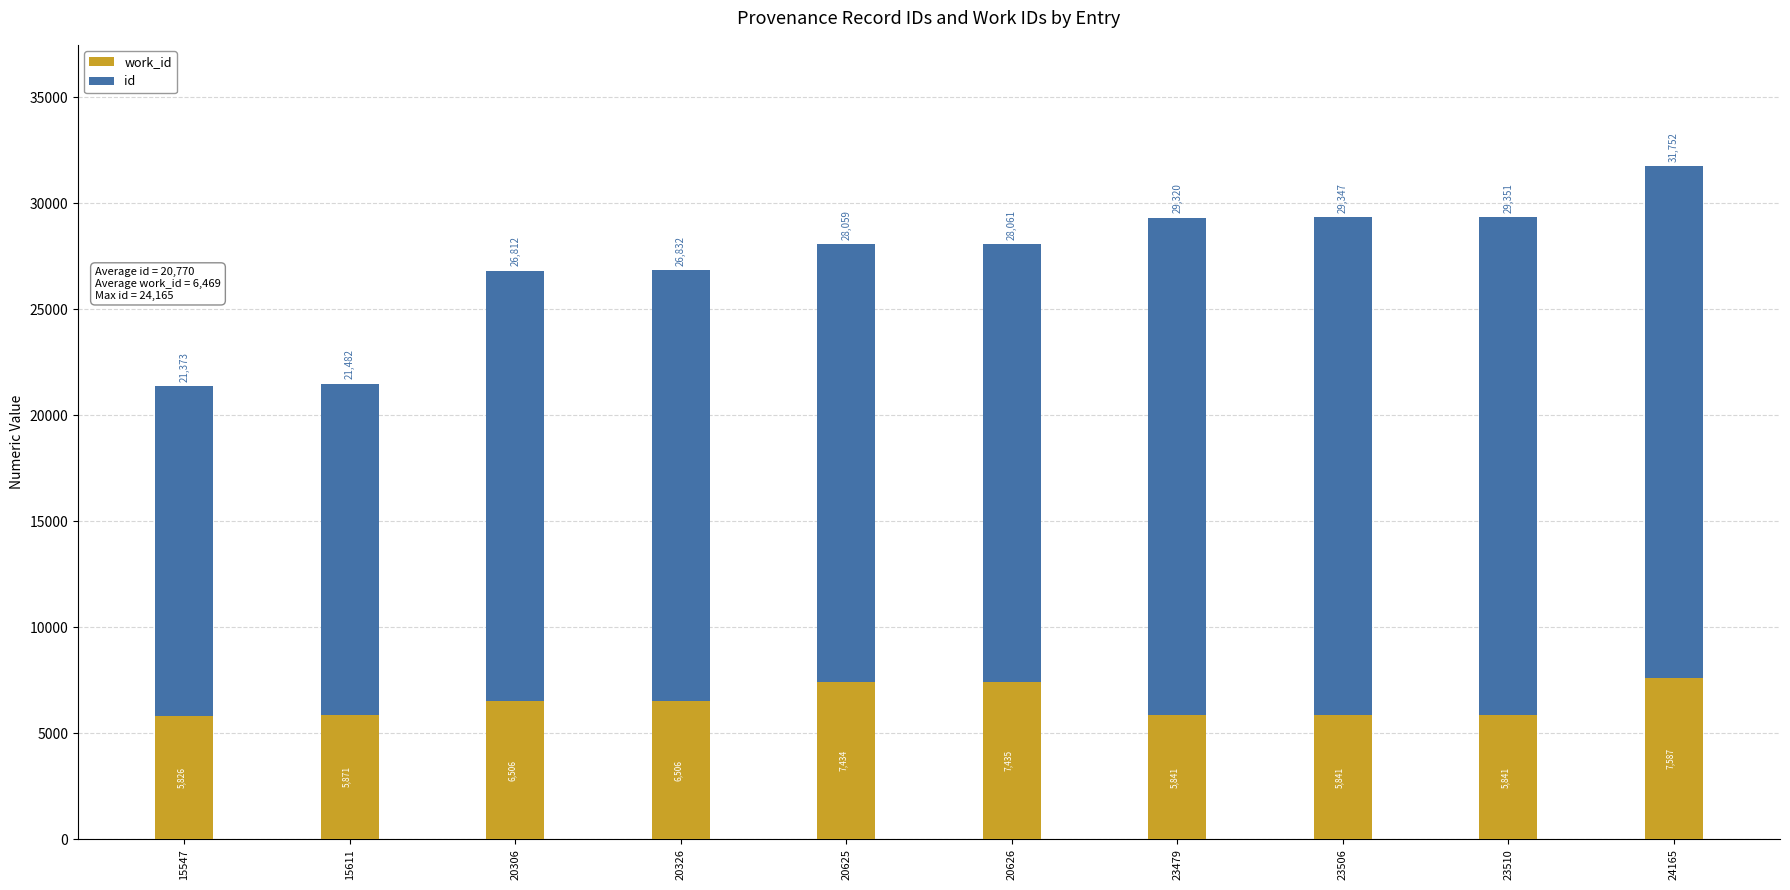

At which category is the sum across all series the highest?

24165